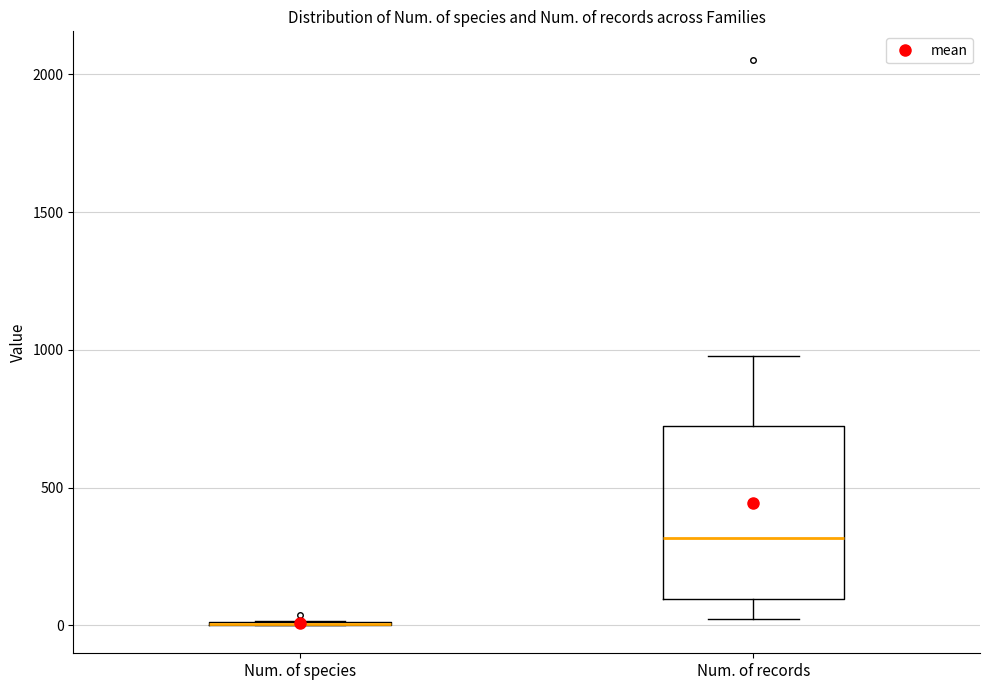

Where does the lower whisker of the box for Num. of records end on the y-axis? The values are not printed on the chart, so give them approximately, as read against the axis.

0